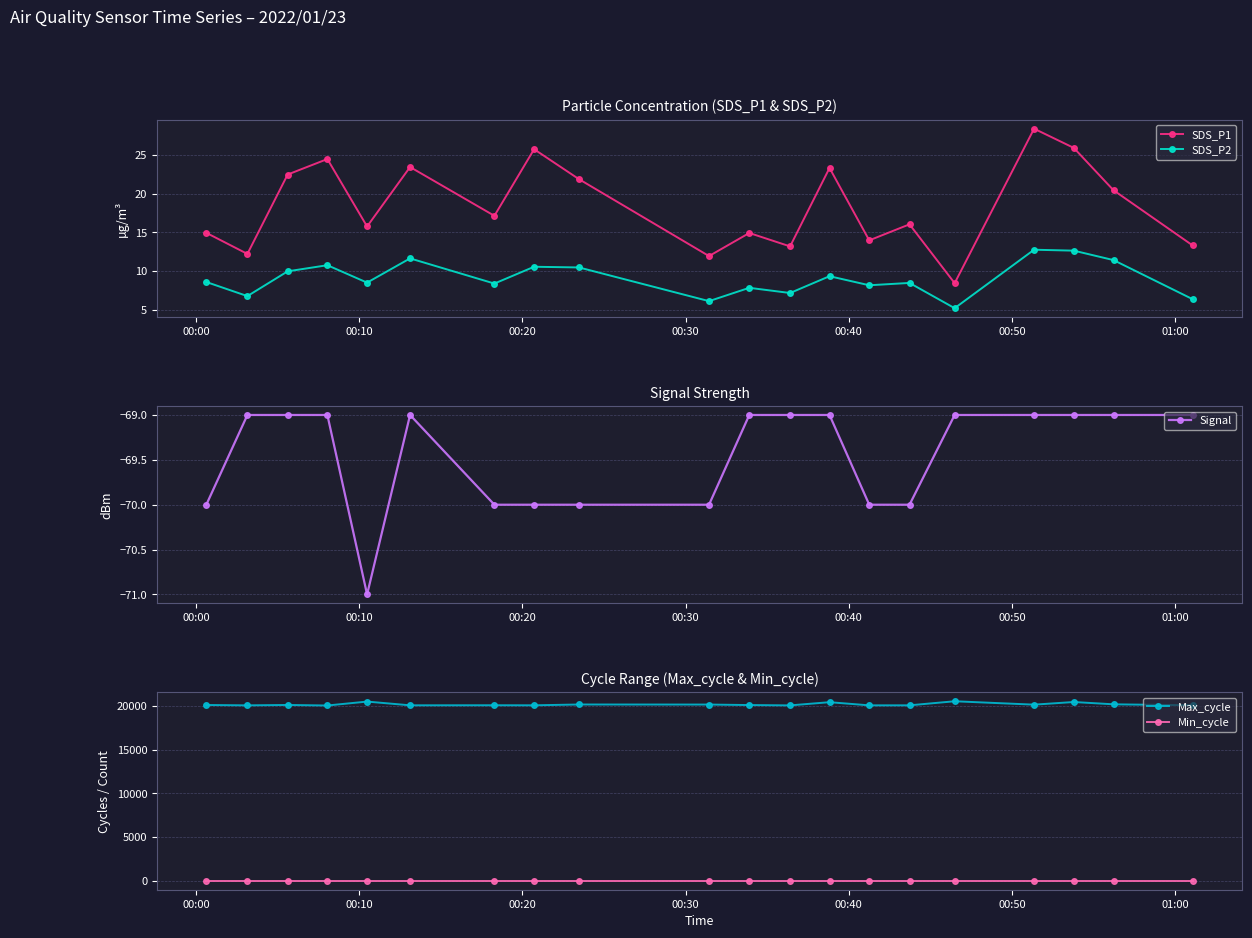

What is the value of the SDS_P1 point at the 18th from the left?

25.9